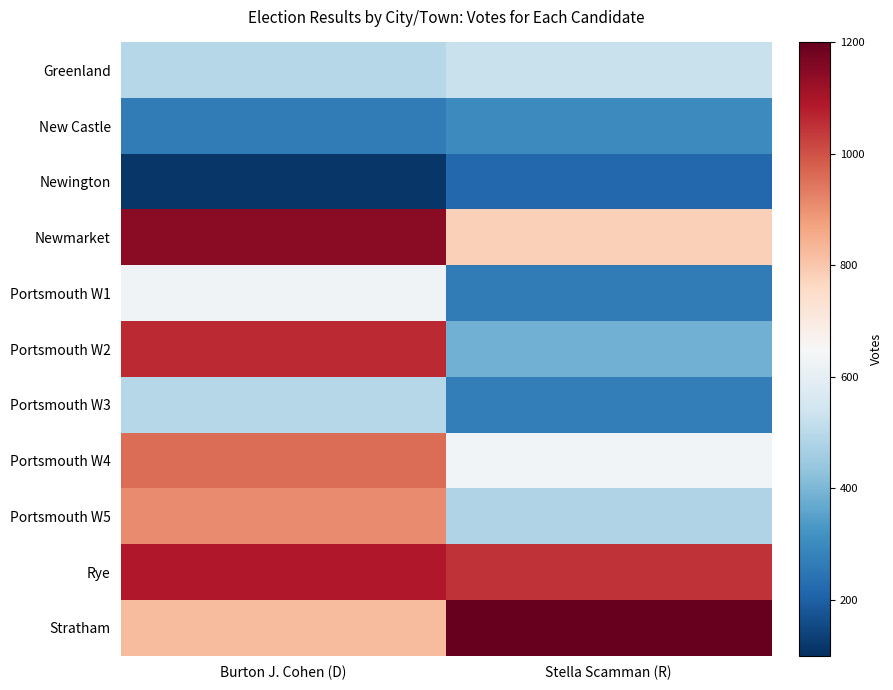

Which category has the highest value across all series?

Stella Scamman (R)